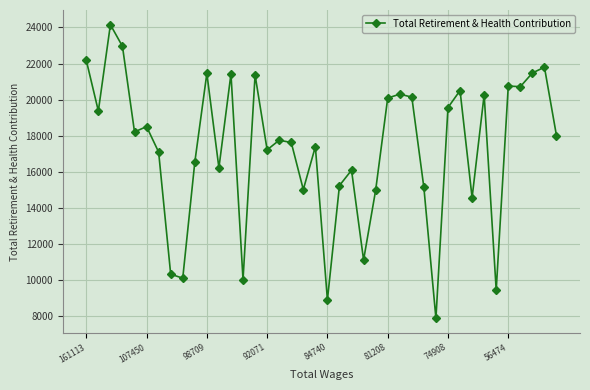

What is the difference between the maximum and minimum values?

16265